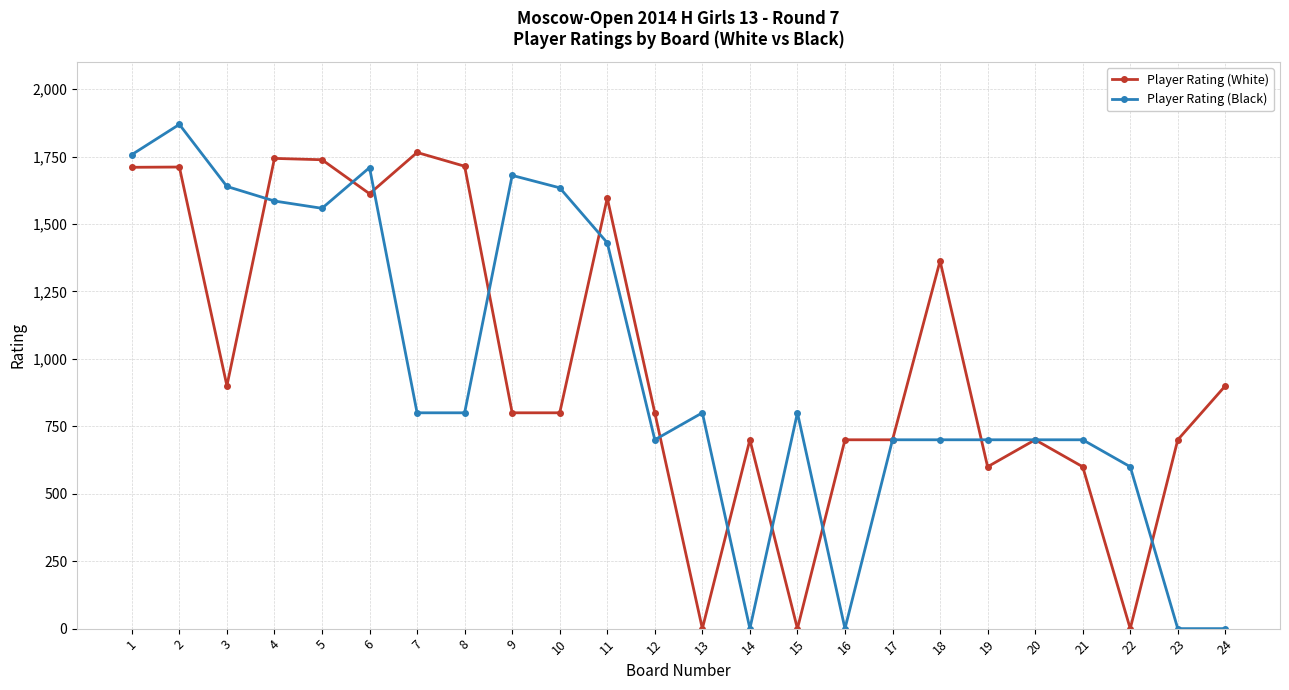

At which category does Player Rating (Black) reach its first local peak?

2